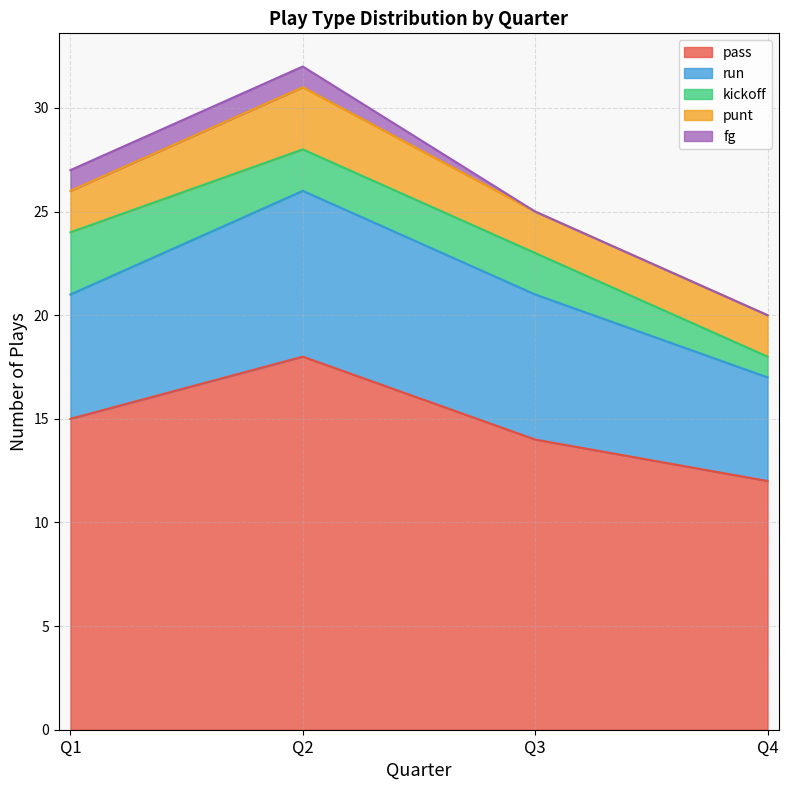

Which series has the largest range (max minus min)?

pass